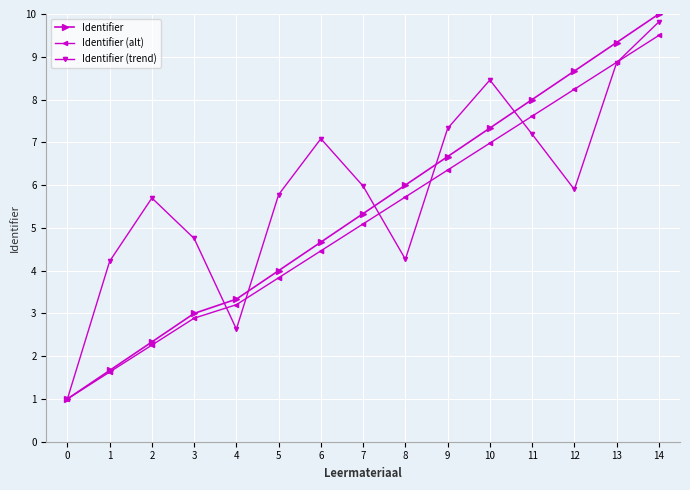

Which series has the largest total across all categories?

Identifier (trend)